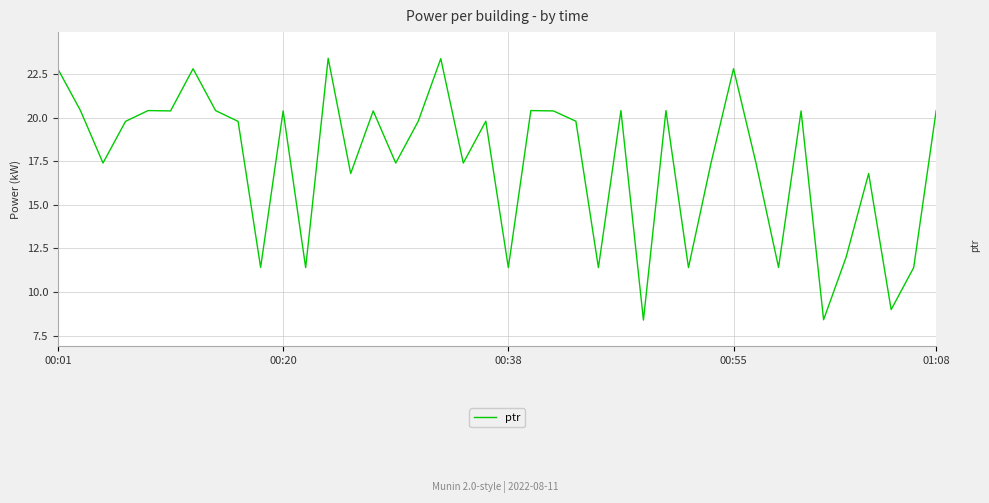

What is the minimum value shown in the chart?

8.4